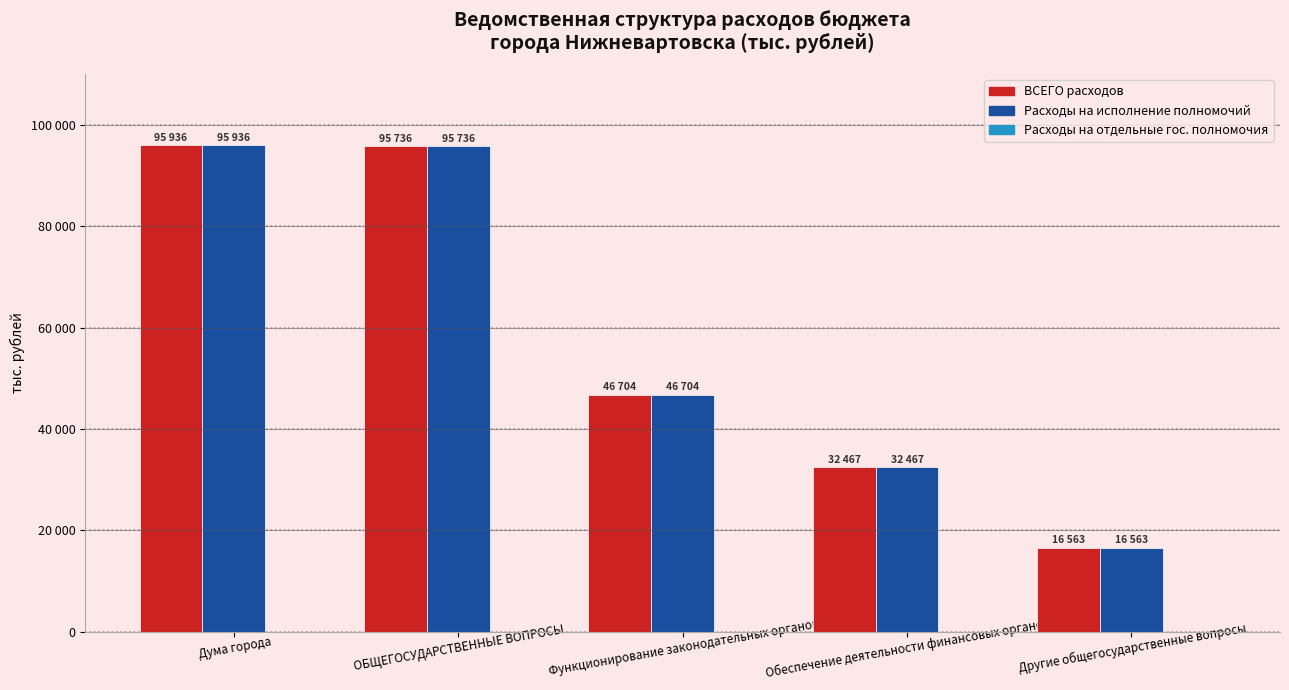

Does the chart contain stacked bars?

No